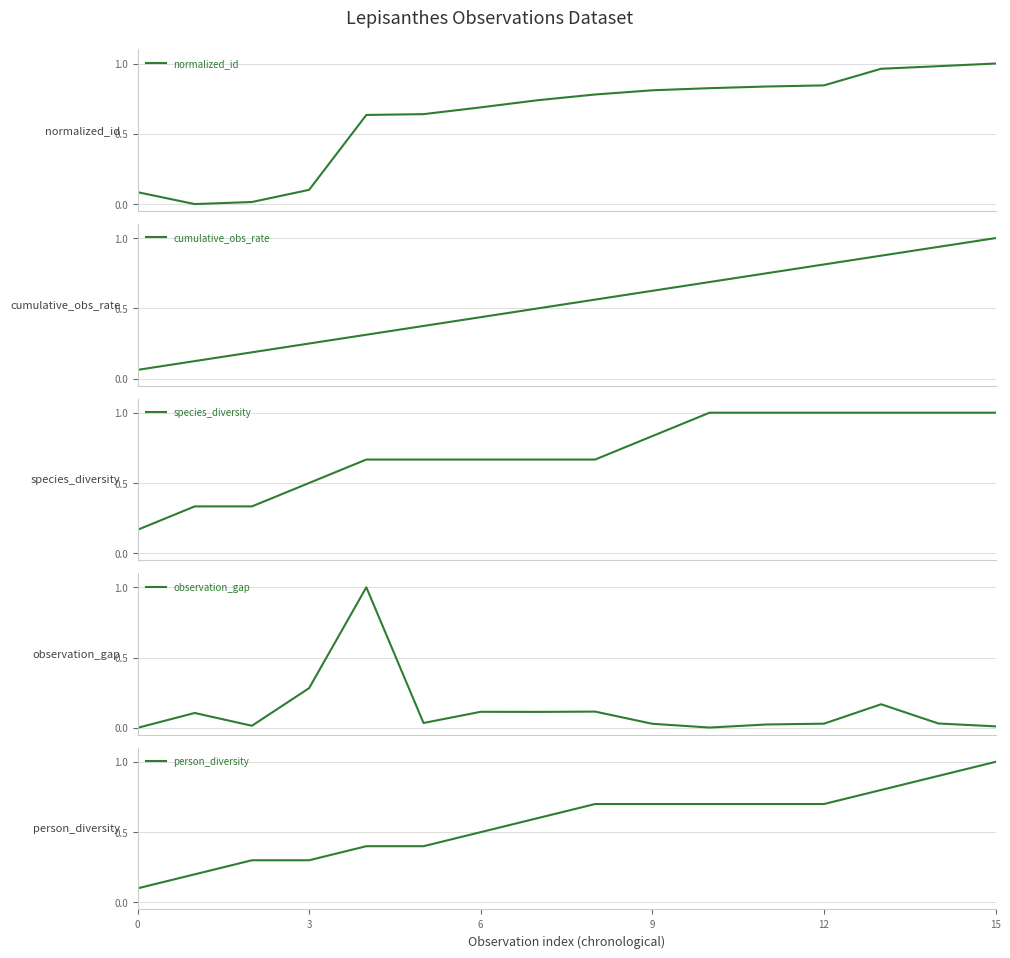

What is the label of the 12th point from the left?

11